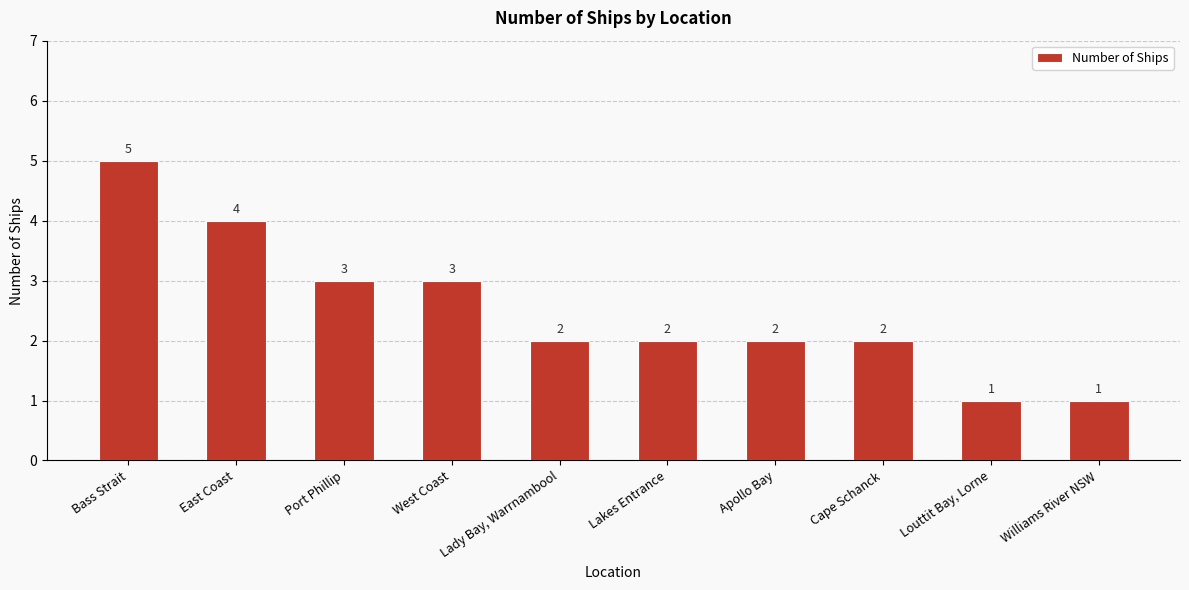

The chart shows a value of 1 at Lakes Entrance. True or false?

False